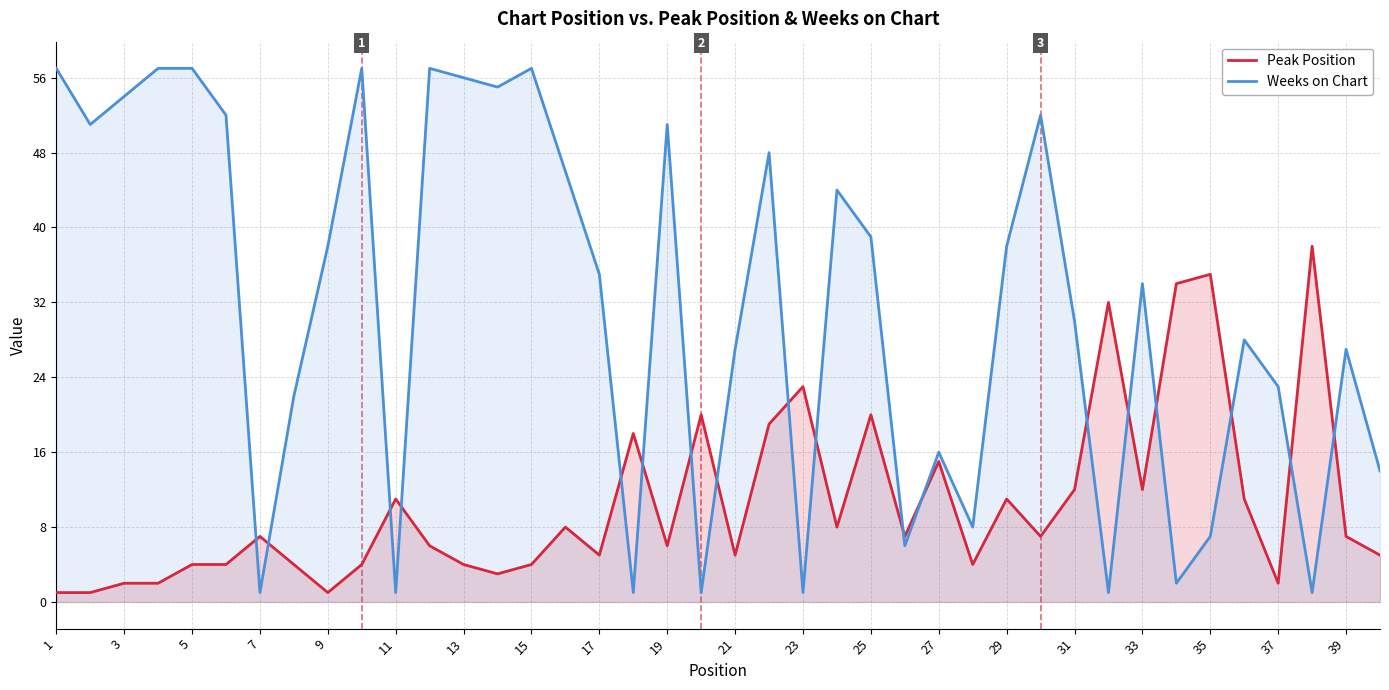

What are all the series names shown in the legend?

Peak Position, Weeks on Chart